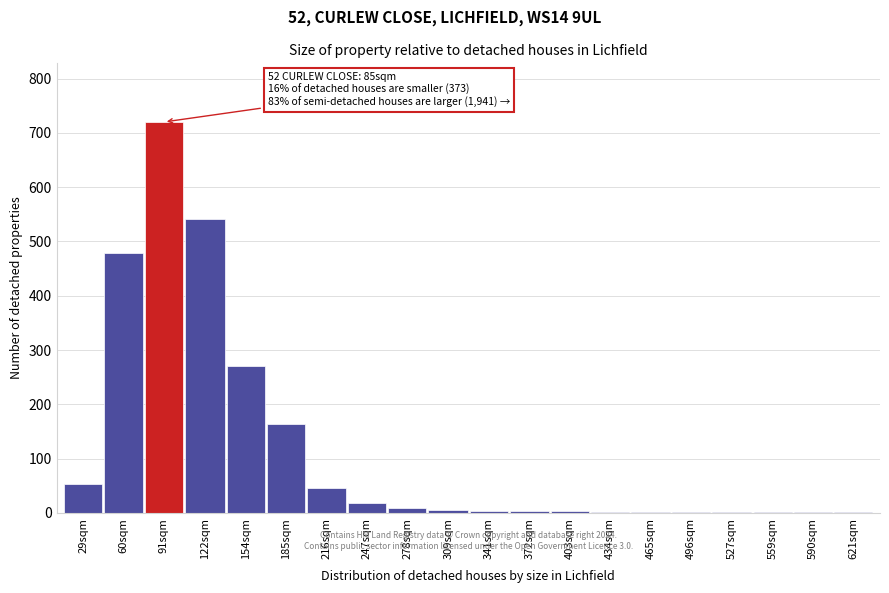

The value at 60sqm is 803. True or false?

False